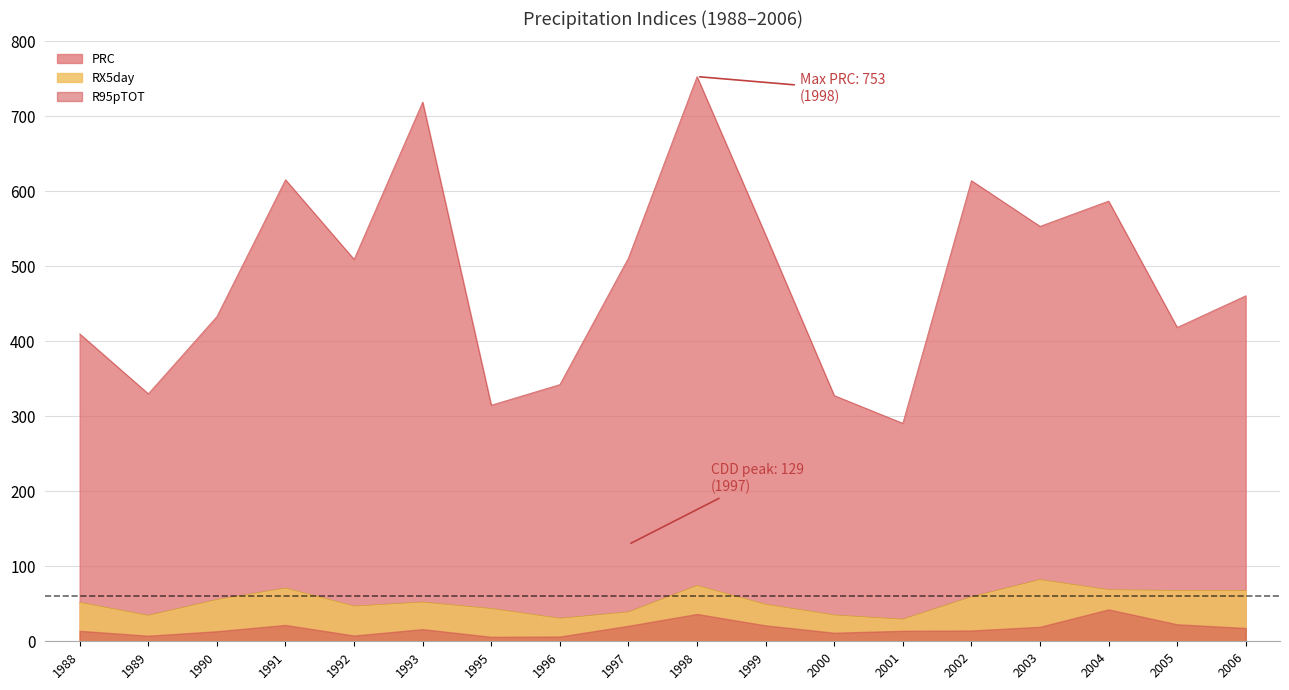

The PRC series shows 577.5 at 1988. True or false?

False